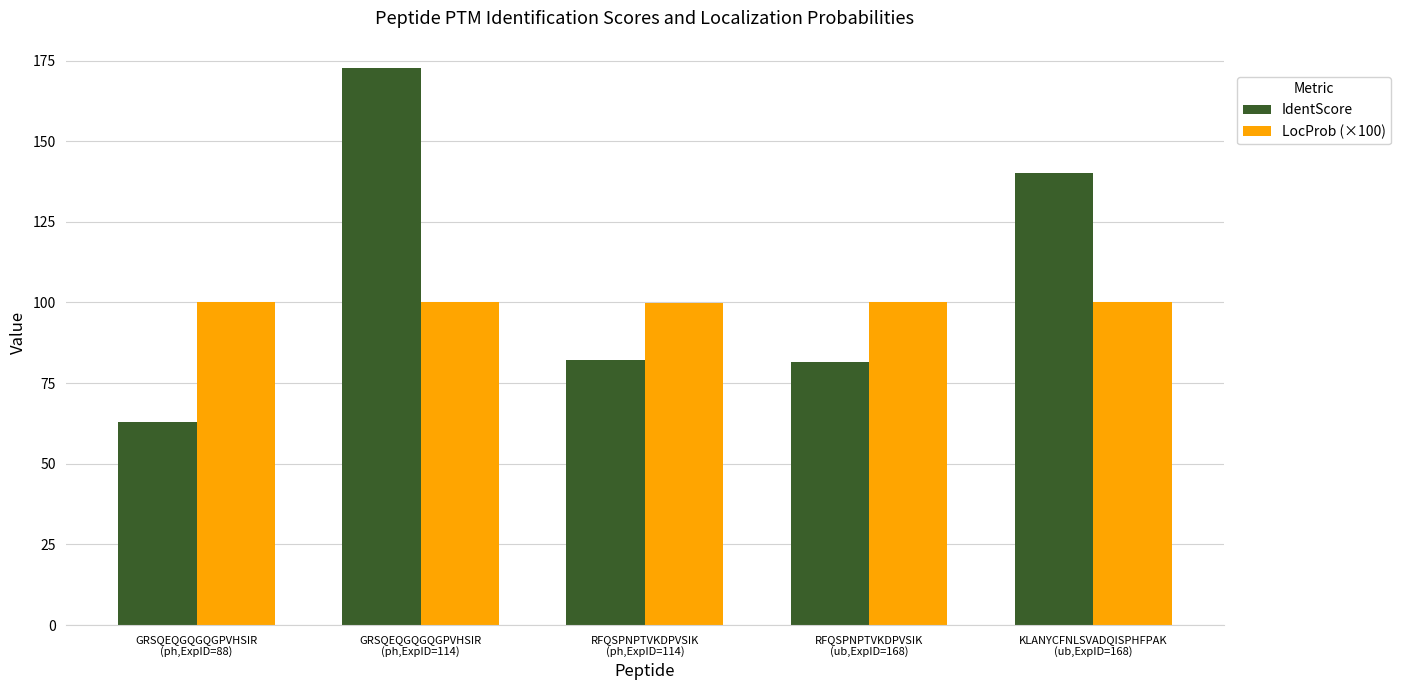

What is the greatest value displayed?

172.5